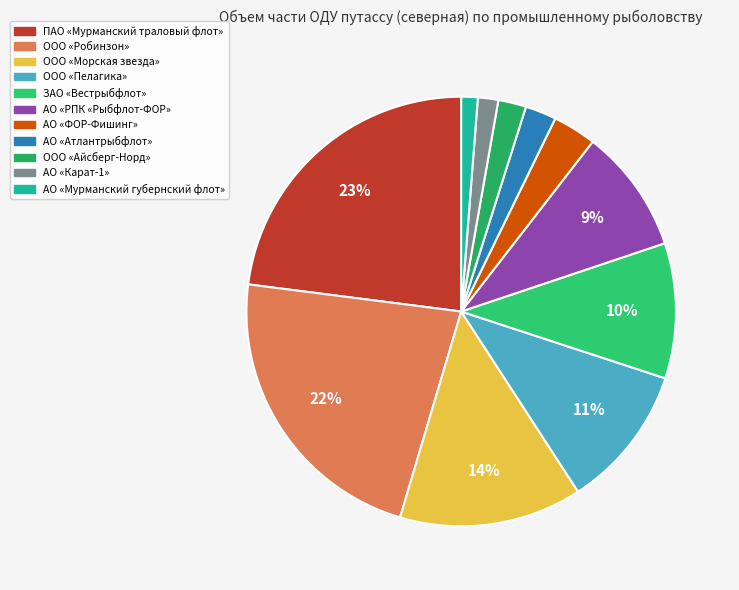

What percentage is NOT represented by ПАО «Мурманский траловый флот»?

77.0%